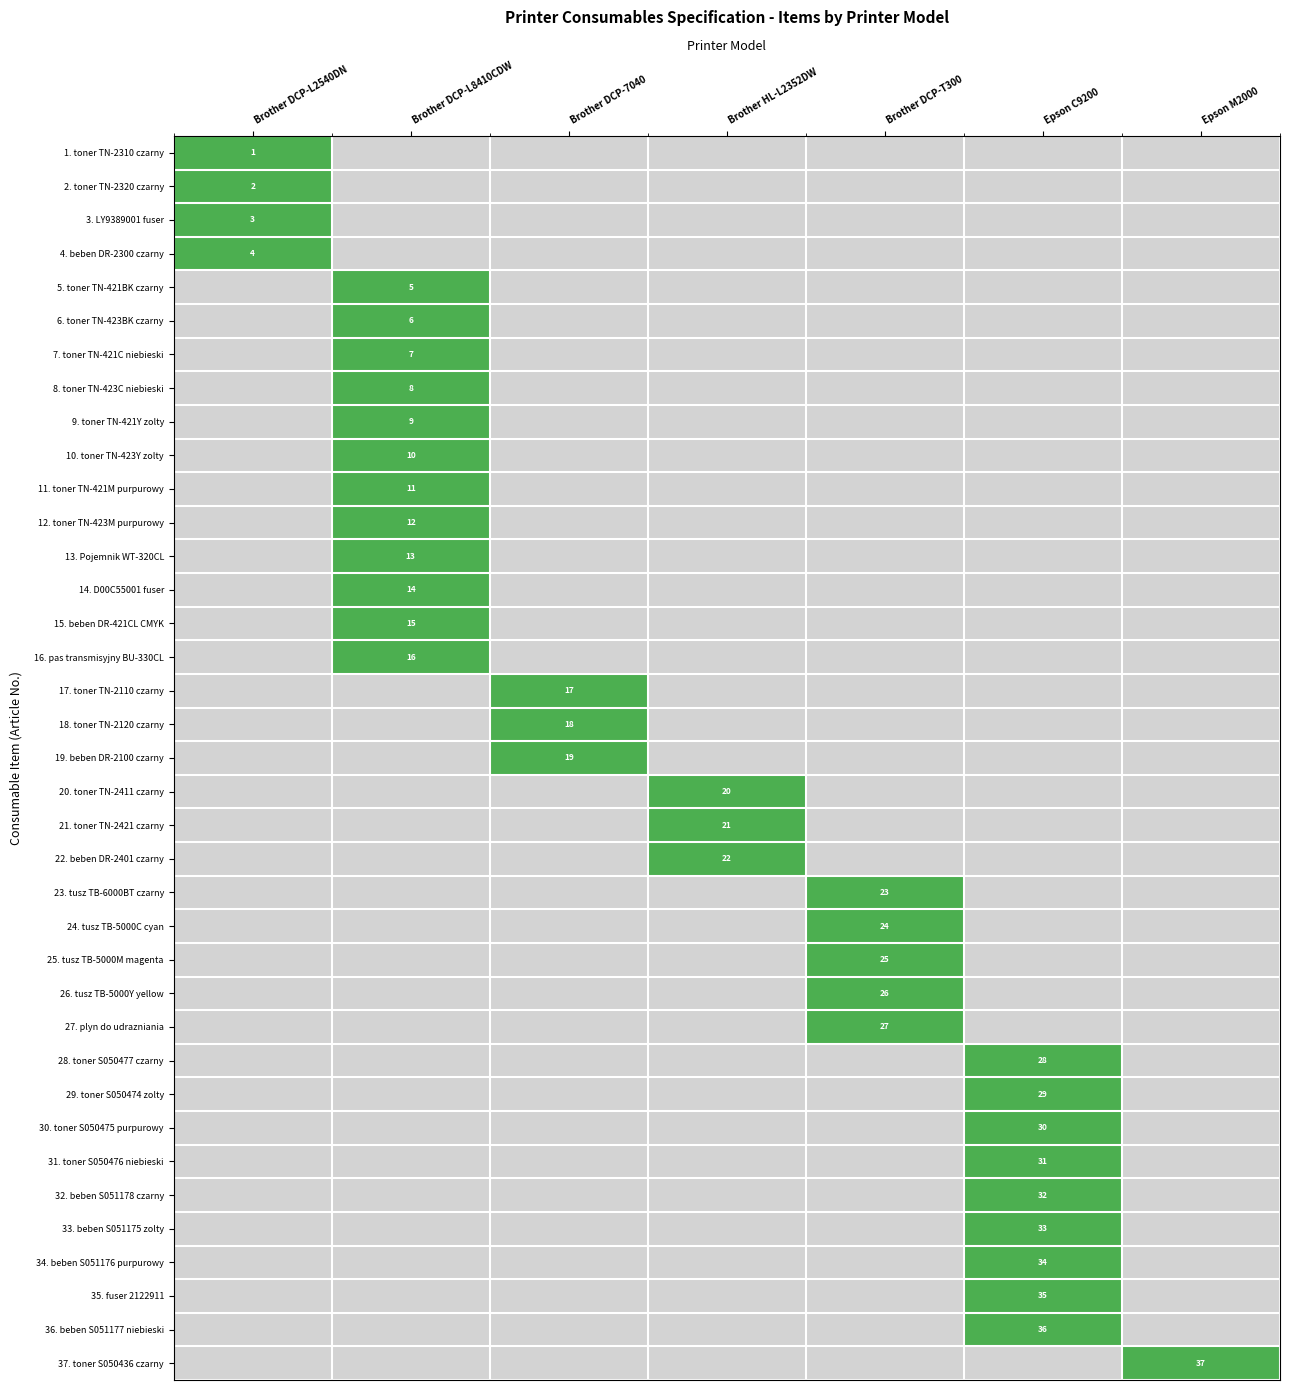

True or false: 32. beben S051178 czarny has a value of 46 at Epson C9200.

False